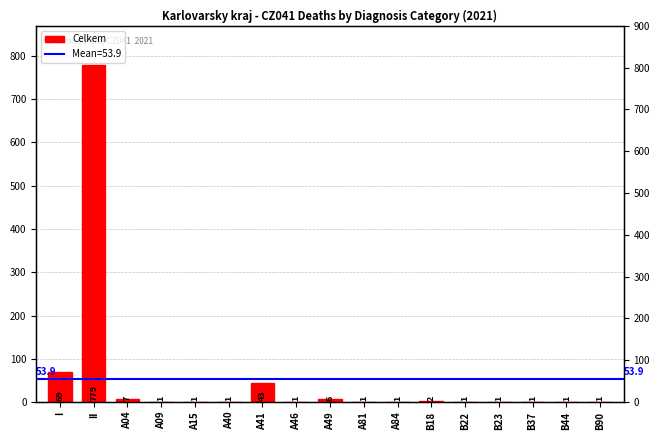

What position from the left is A81?

10